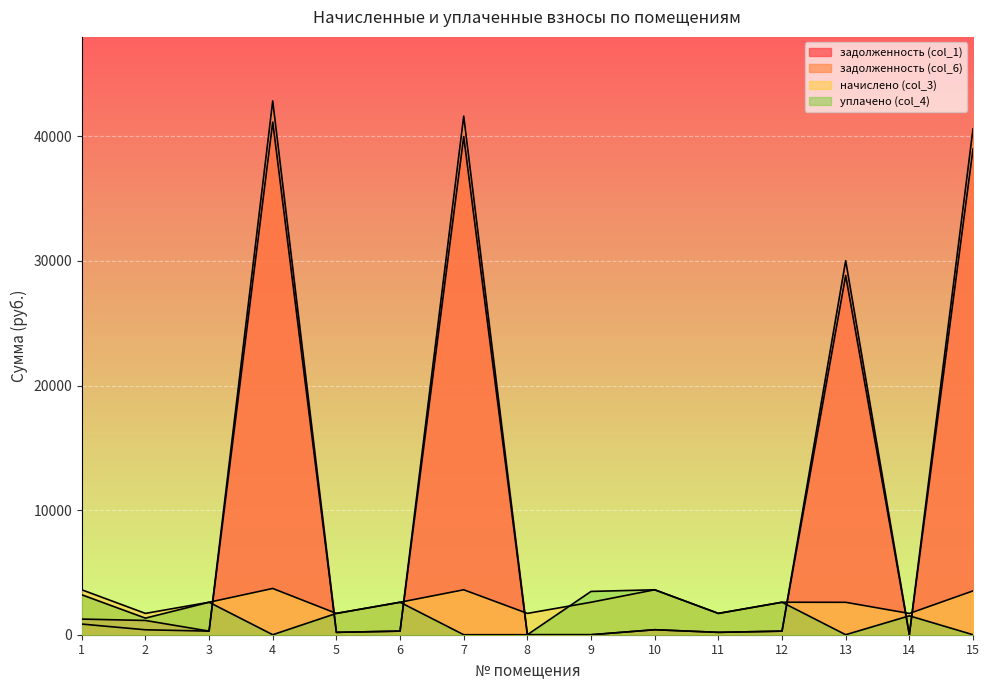

Reading left to right, extract all data points from this chart.

задолженность (col_1): 1=1255.1	2=1144.5	3=289.6	4=41141.5	5=190.1	6=289.6	7=39974.4	8=0.0	9=0.0	10=400.7	11=190.1	12=286.6	13=28827.9	14=0.0	15=38981.9
задолженность (col_6): 1=854.6	2=396.3	3=289.6	4=42836.4	5=190.1	6=289.6	7=41621.3	8=0.0	9=0.0	10=400.7	11=190.1	12=288.7	13=30015.6	14=0.0	15=40587.8
начислено (col_3): 1=3606.6	2=1711.2	3=2606.2	4=3711.9	5=1711.2	6=2606.2	7=3606.6	8=1711.2	9=2606.2	10=3606.6	11=1711.2	12=2606.2	13=2600.9	14=1705.9	15=3517.0
уплачено (col_4): 1=3205.8	2=1330.9	3=2606.2	4=0.0	5=1711.2	6=2606.2	7=0.0	8=0.0	9=3475.0	10=3606.6	11=1711.2	12=2606.6	13=0.0	14=1516.3	15=0.0